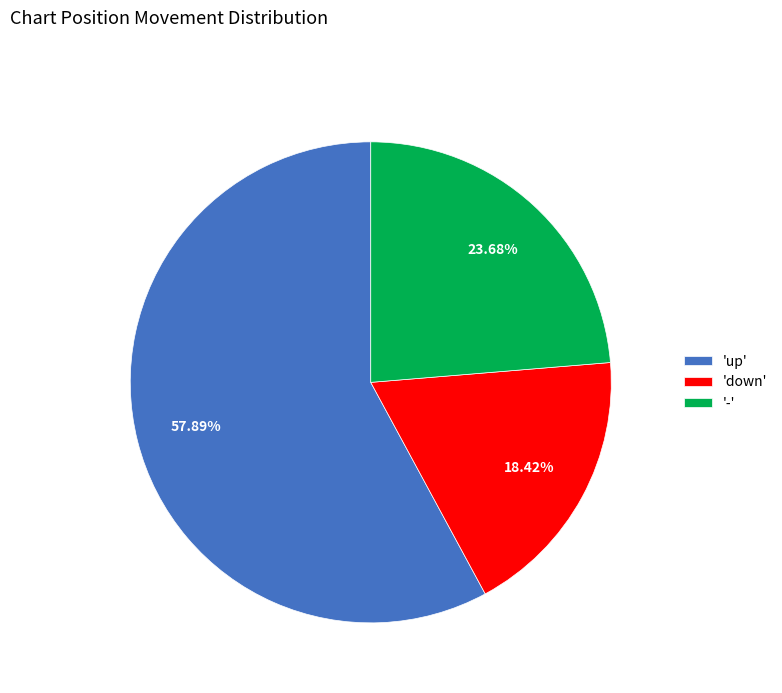

Does any single category account for the majority?

Yes